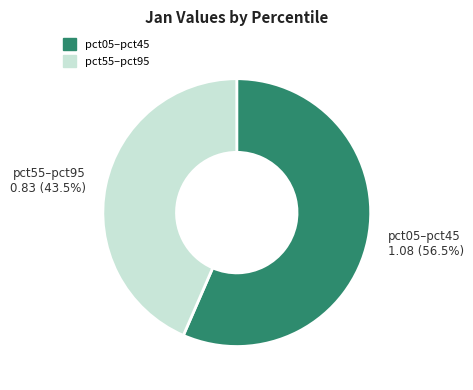

Is there a majority slice in this chart?

Yes